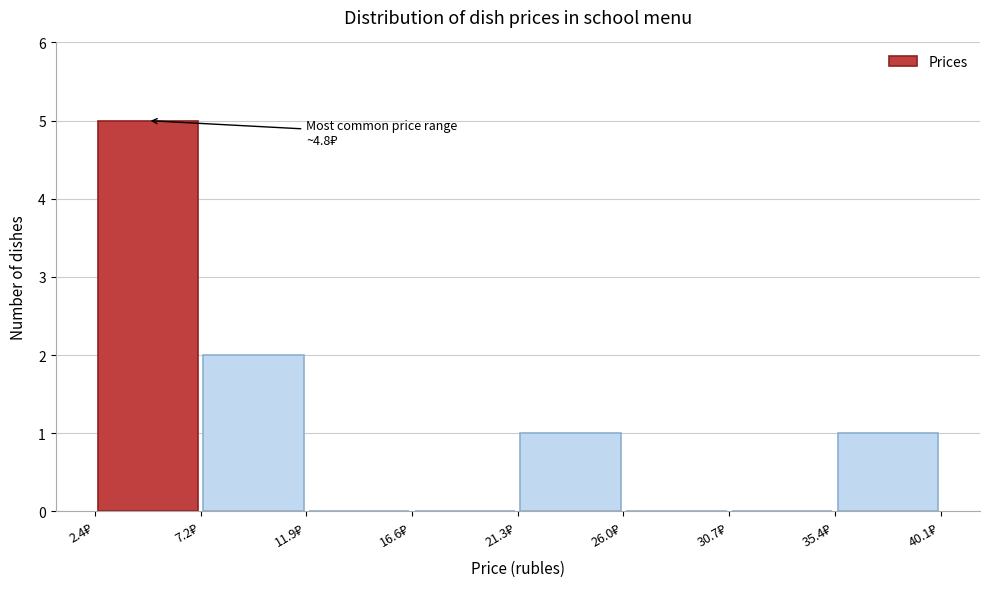

Which range on the x-axis has the tallest bar?

2.5 to 7.0